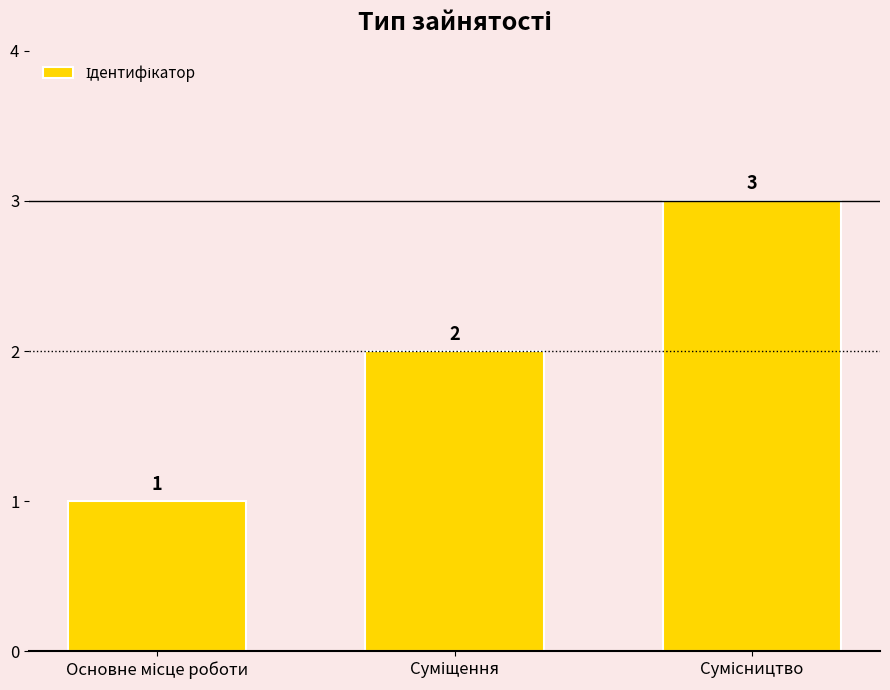

Count the values in the range 1 to 3.

3